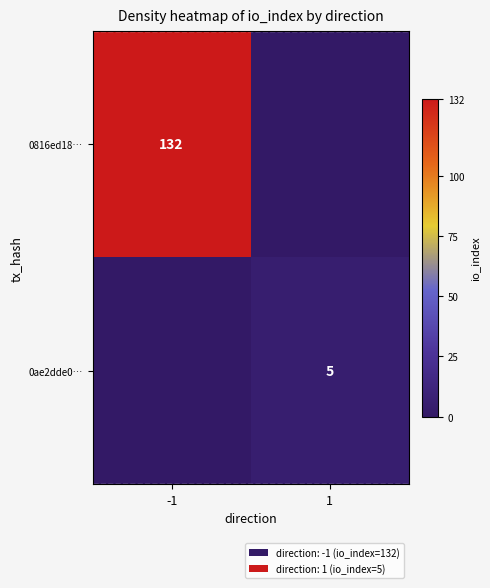

Which has a higher value, -1 or 1?

-1